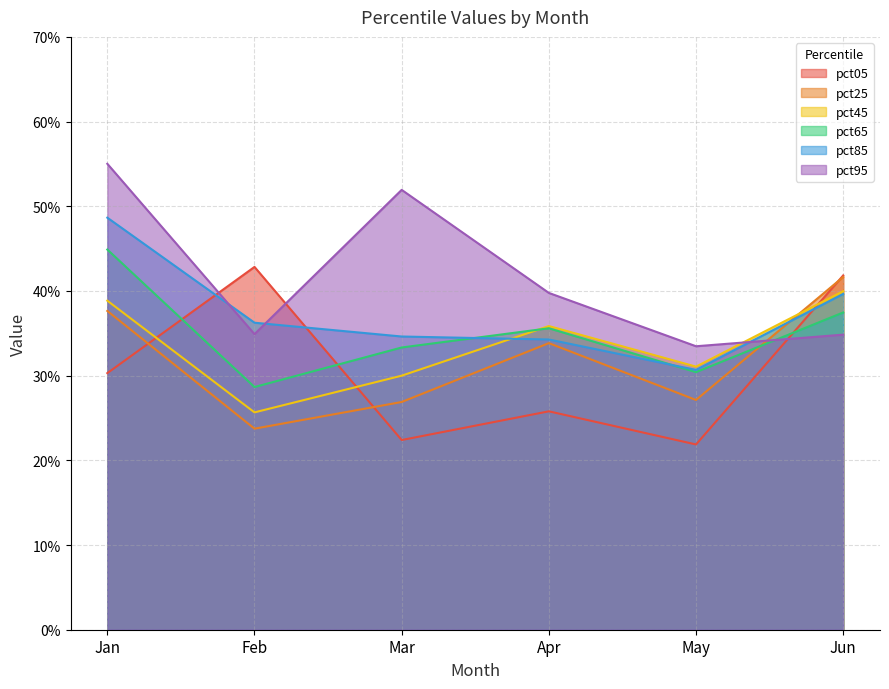

How many distinct data groups are displayed?

6